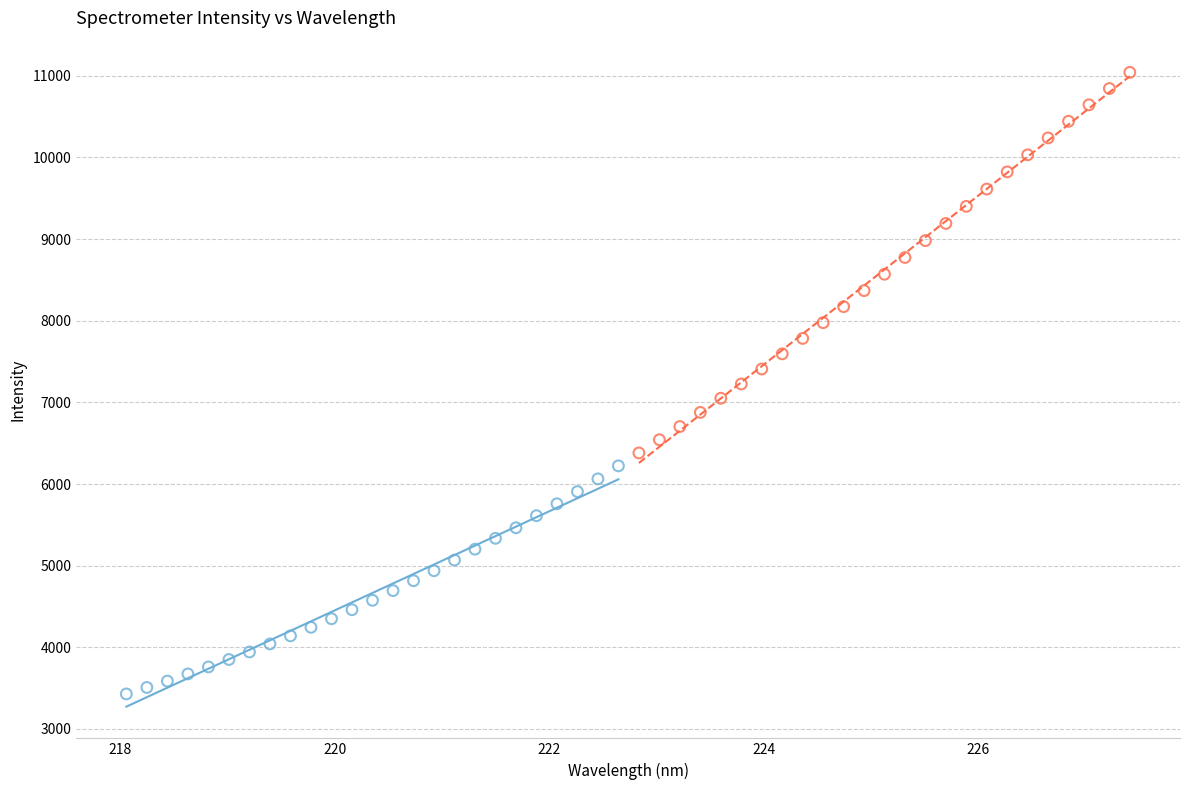

Which series contains the lowest Y value?

Lower Band